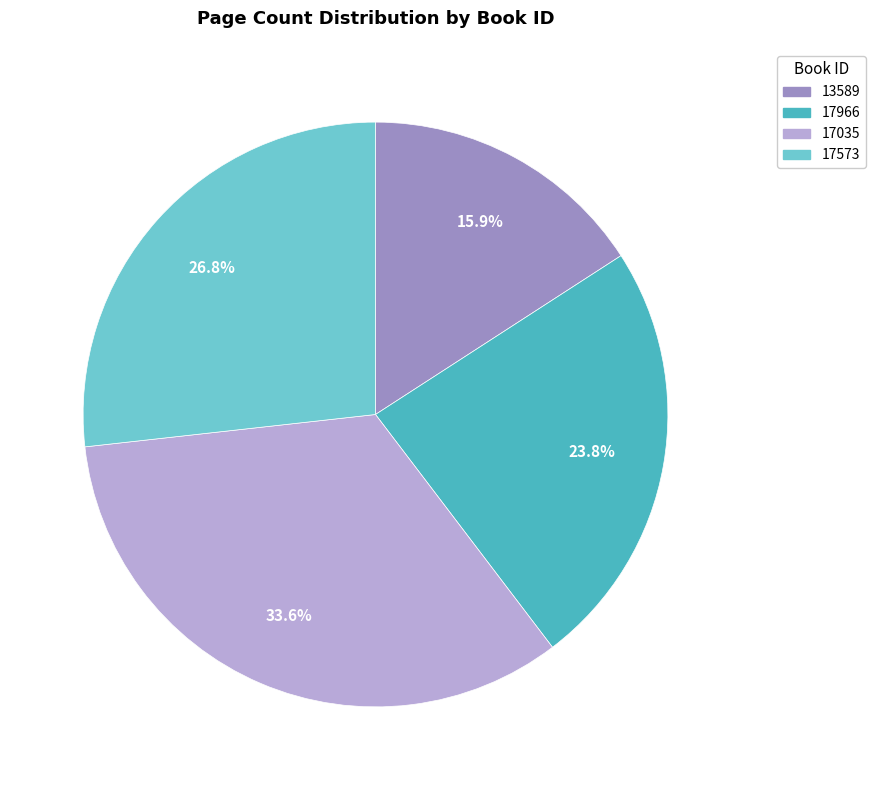

True or false: 17573 accounts for 40% of the total.

False